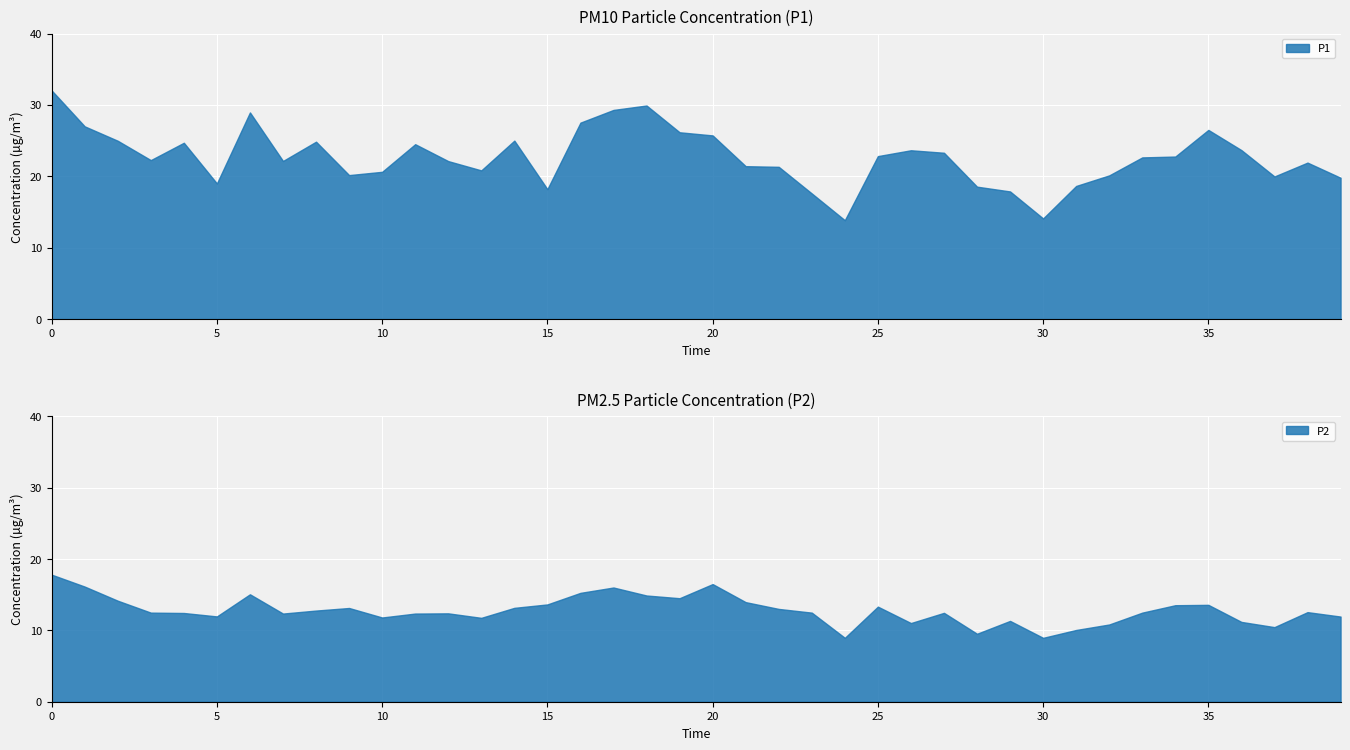

True or false: P2 has more than 1 points higher than both neighbors.

True